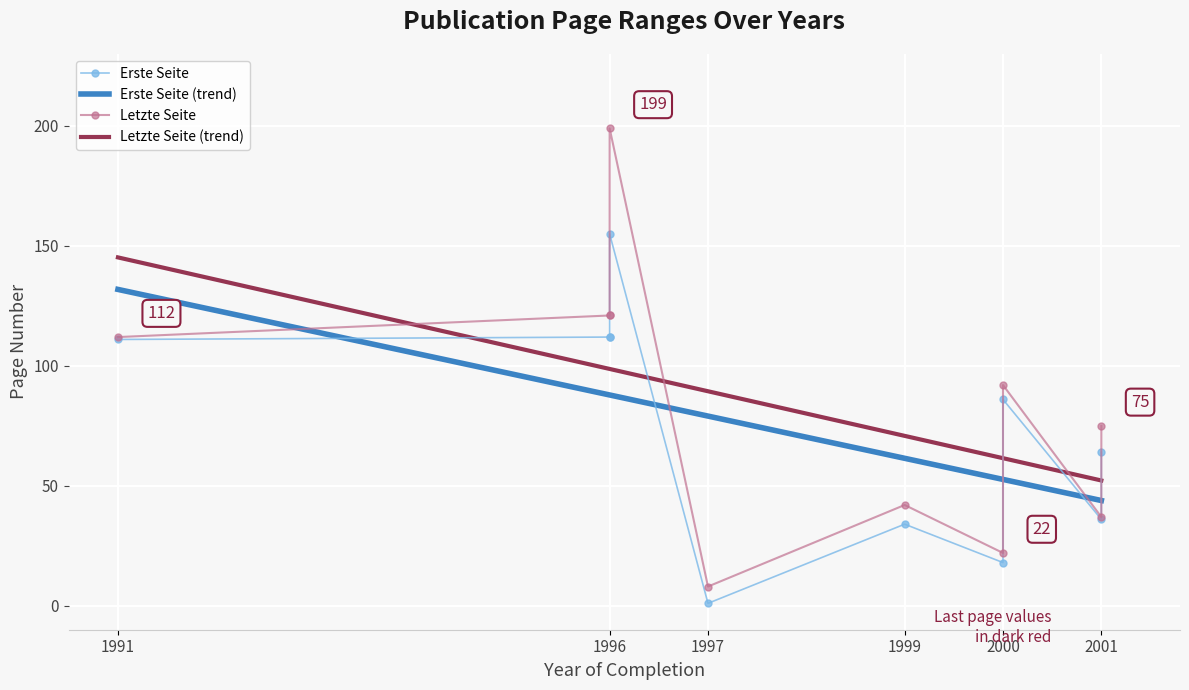

Reading left to right, list all the values displayed in this chart.

Erste Seite: 1991=111	1997=1	2001=64	2000=18	2001=36	2000=86	1999=34	1996=112	1996=112	1996=155
Letzte Seite: 1991=112	1997=8	2001=75	2000=22	2001=37	2000=92	1999=42	1996=121	1996=121	1996=199